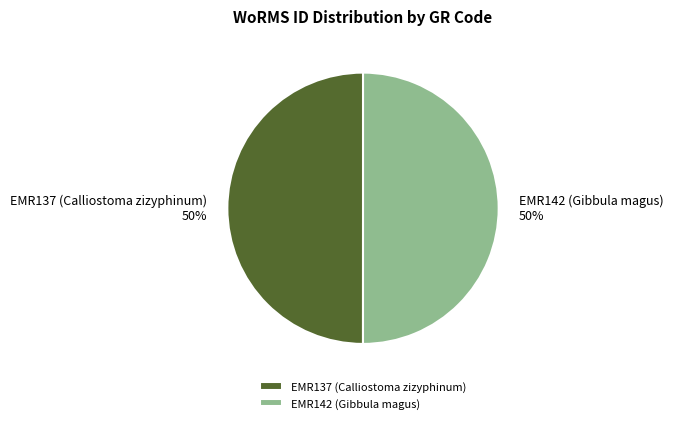

Is the sum of EMR142 (Gibbula magus) and EMR137 (Calliostoma zizyphinum) greater than half?

Yes